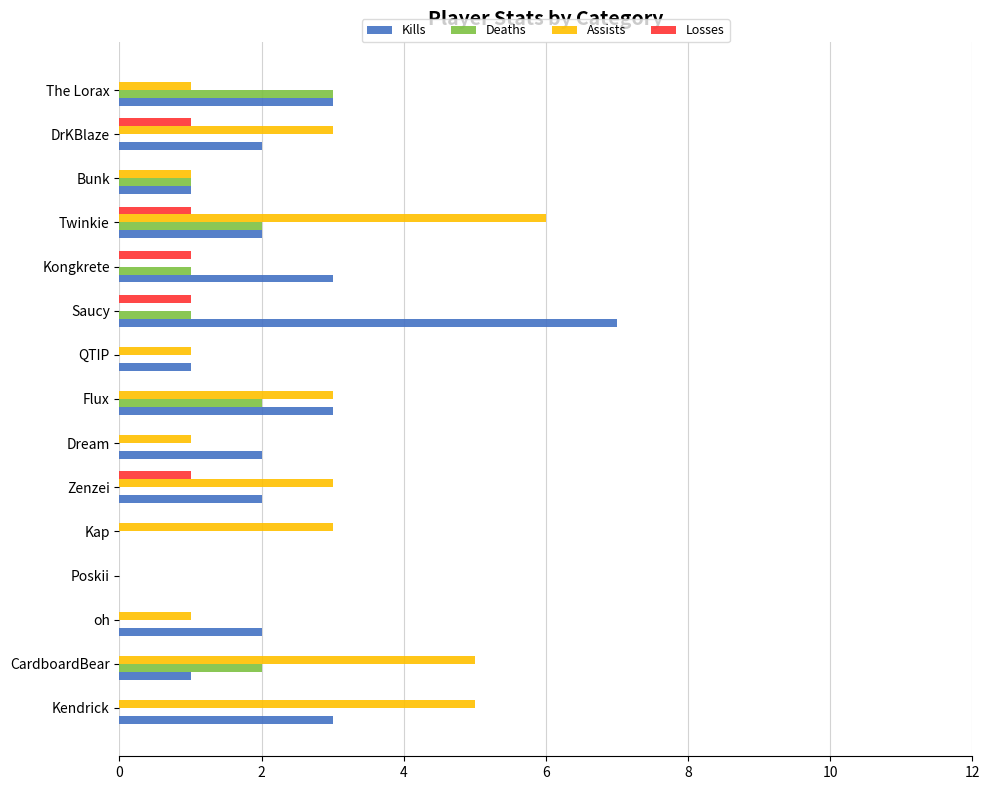

Which series changed the most between Saucy and Twinkie?

Assists